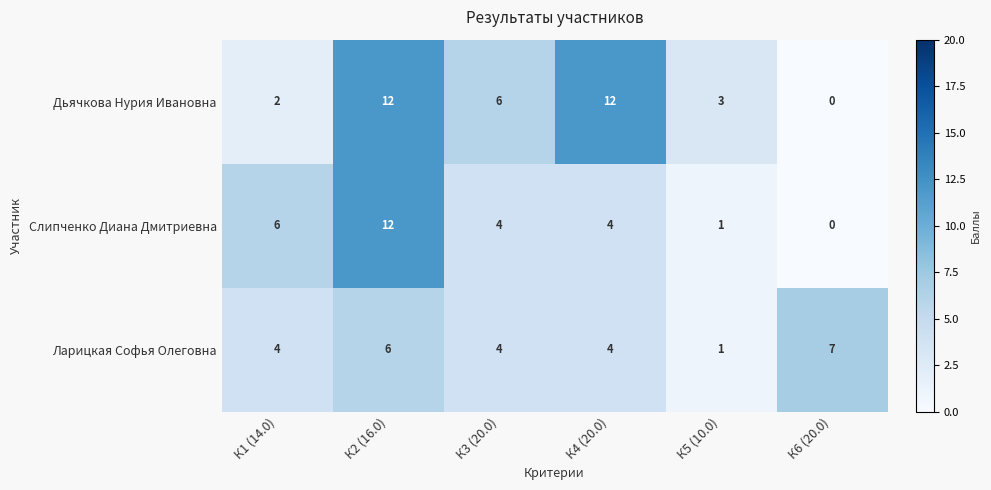

Which series has the largest total across all categories?

Дьячкова Нурия Ивановна